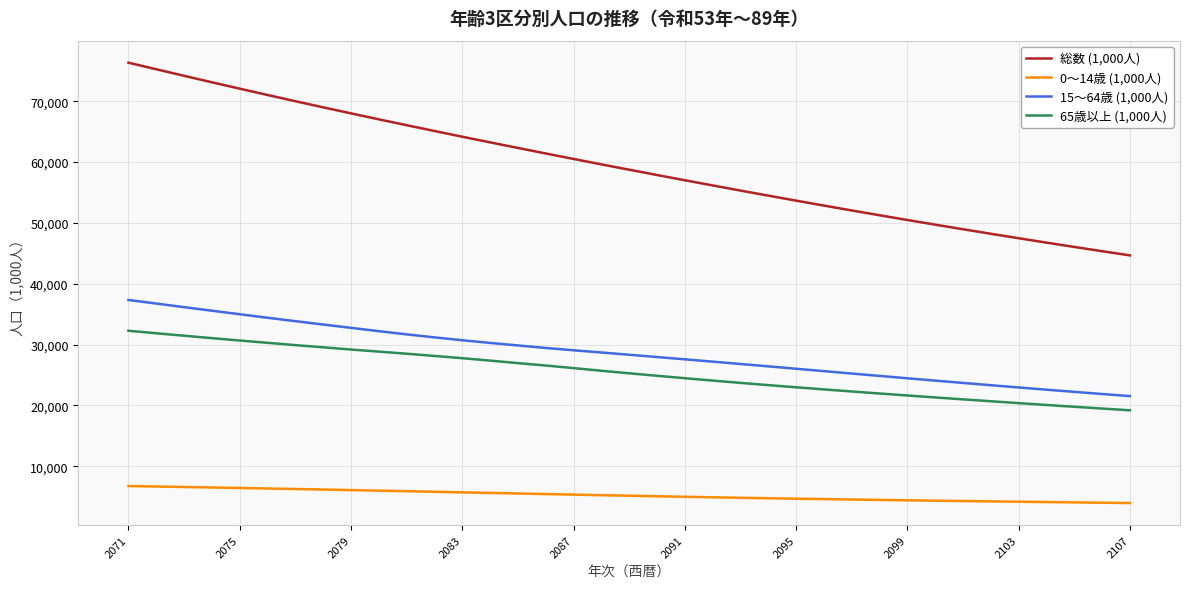

How many lines are shown in the chart?

4